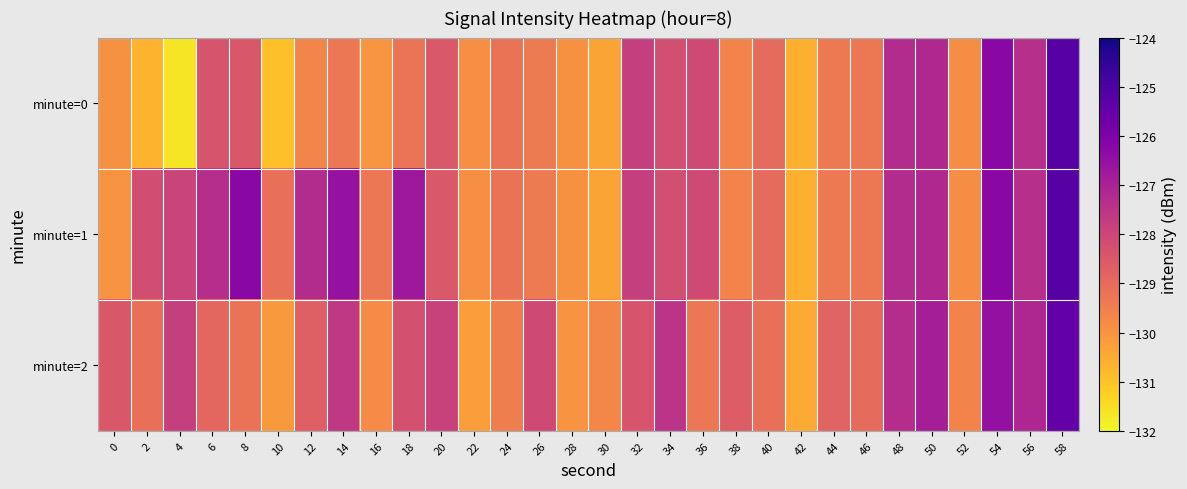

Rank the series at 28 from highest to lowest value.

minute=0, minute=1, minute=2